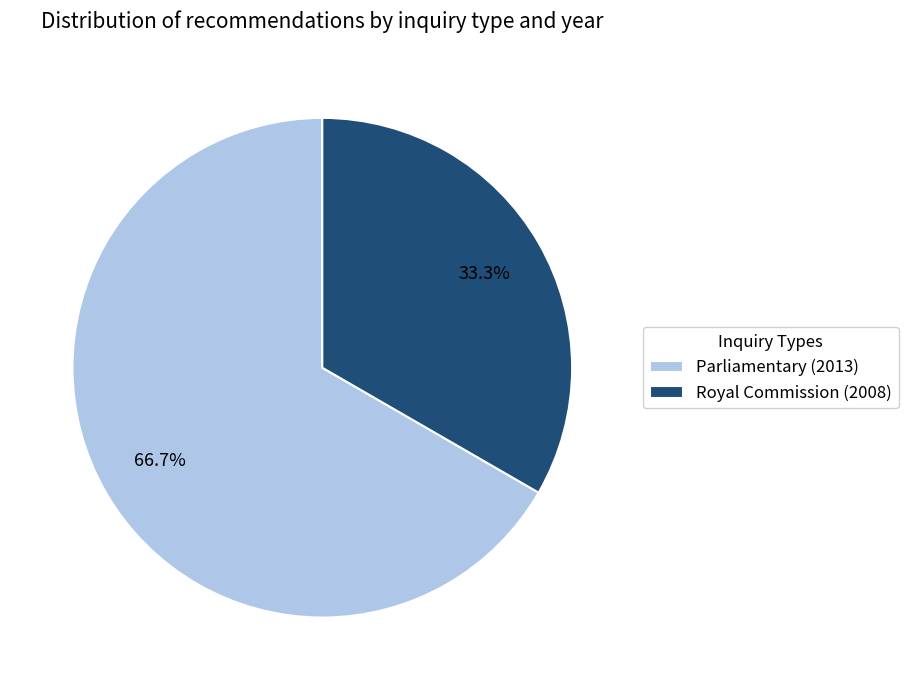

Which category has the biggest portion of the pie?

Parliamentary (2013)